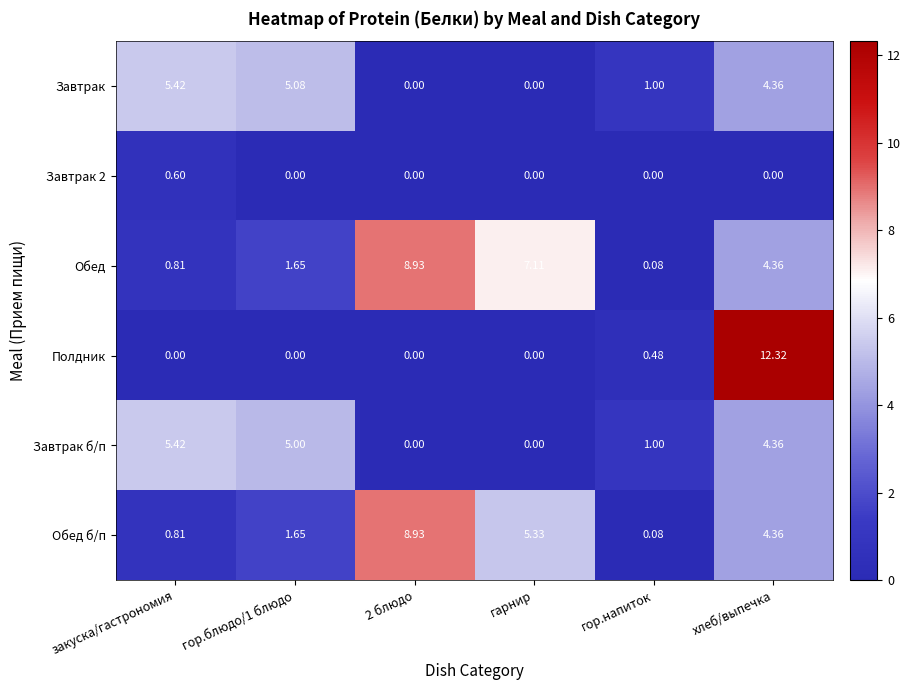

Which series has the widest spread of values?

Полдник